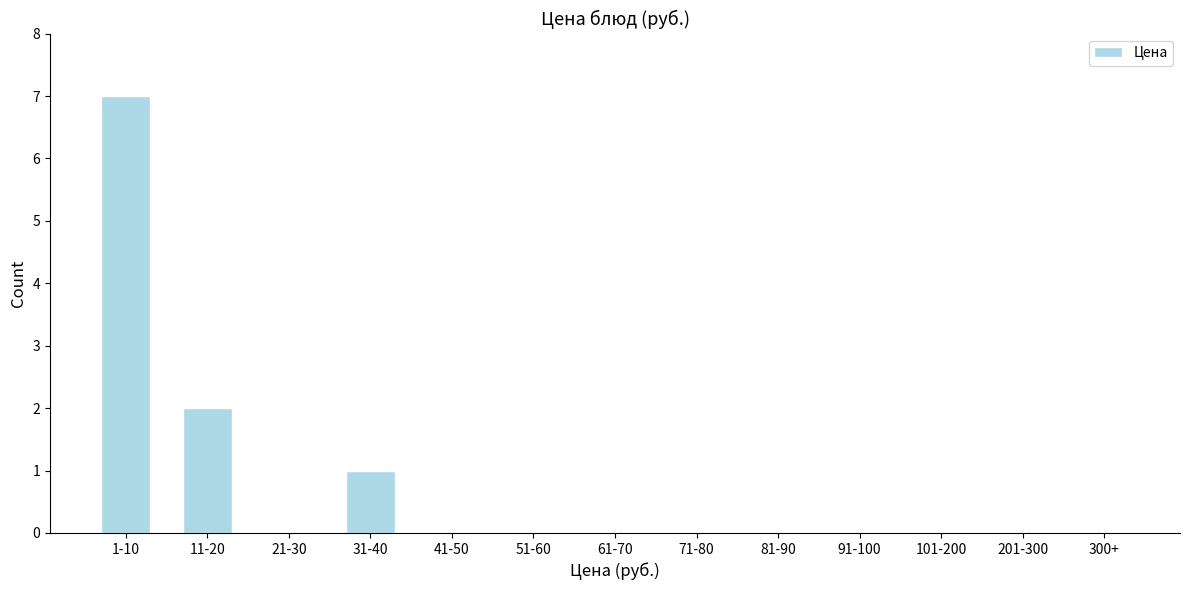

Reading left to right, transcribe all the data shown in this chart.

1-10=7	11-20=2	21-30=0	31-40=1	41-50=0	51-60=0	61-70=0	71-80=0	81-90=0	91-100=0	101-200=0	201-300=0	300+=0